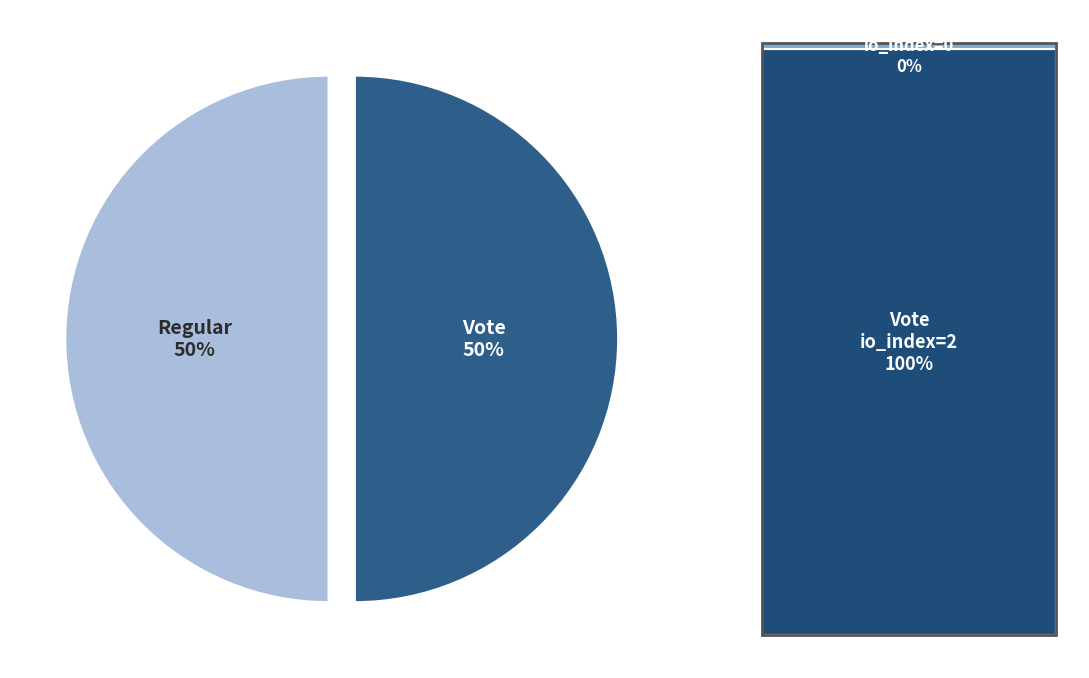

True or false: Vote accounts for 50% of the total.

True